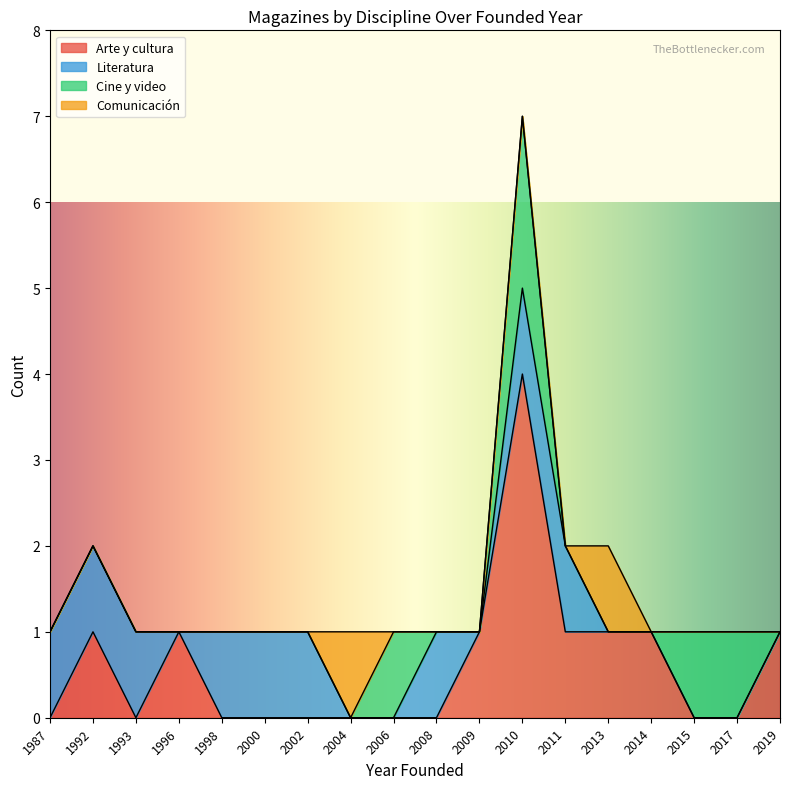

At which category is the sum across all series the highest?

2010